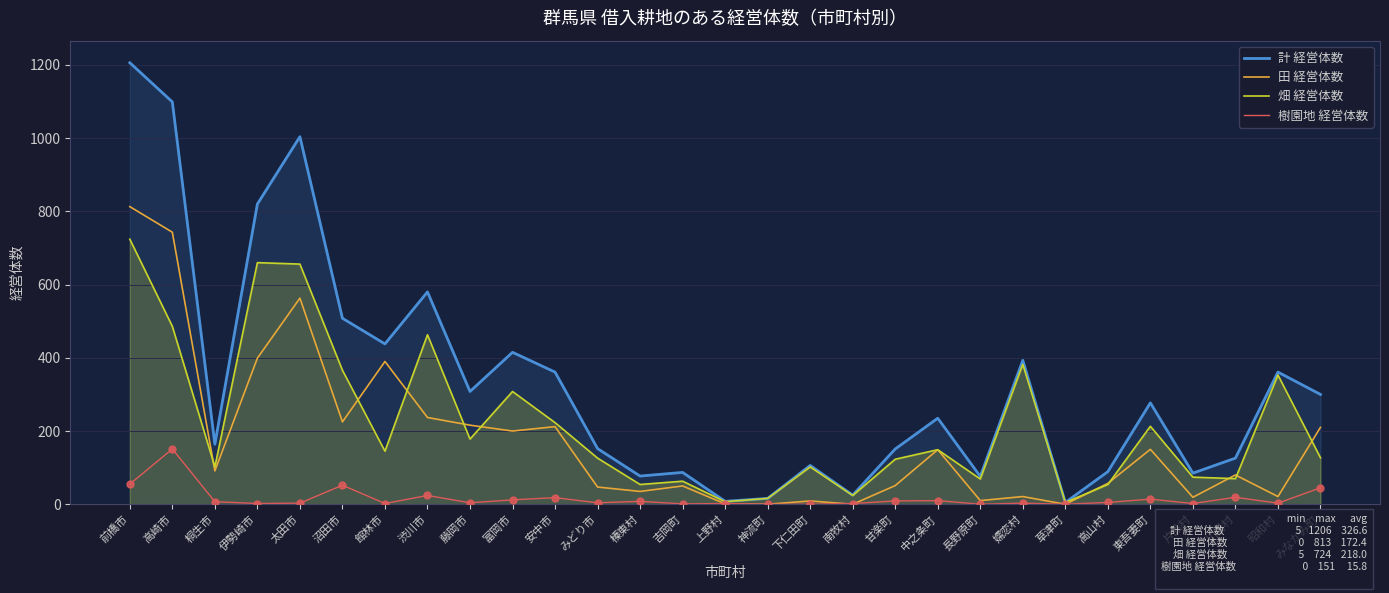

Which series has the largest total across all categories?

計 経営体数